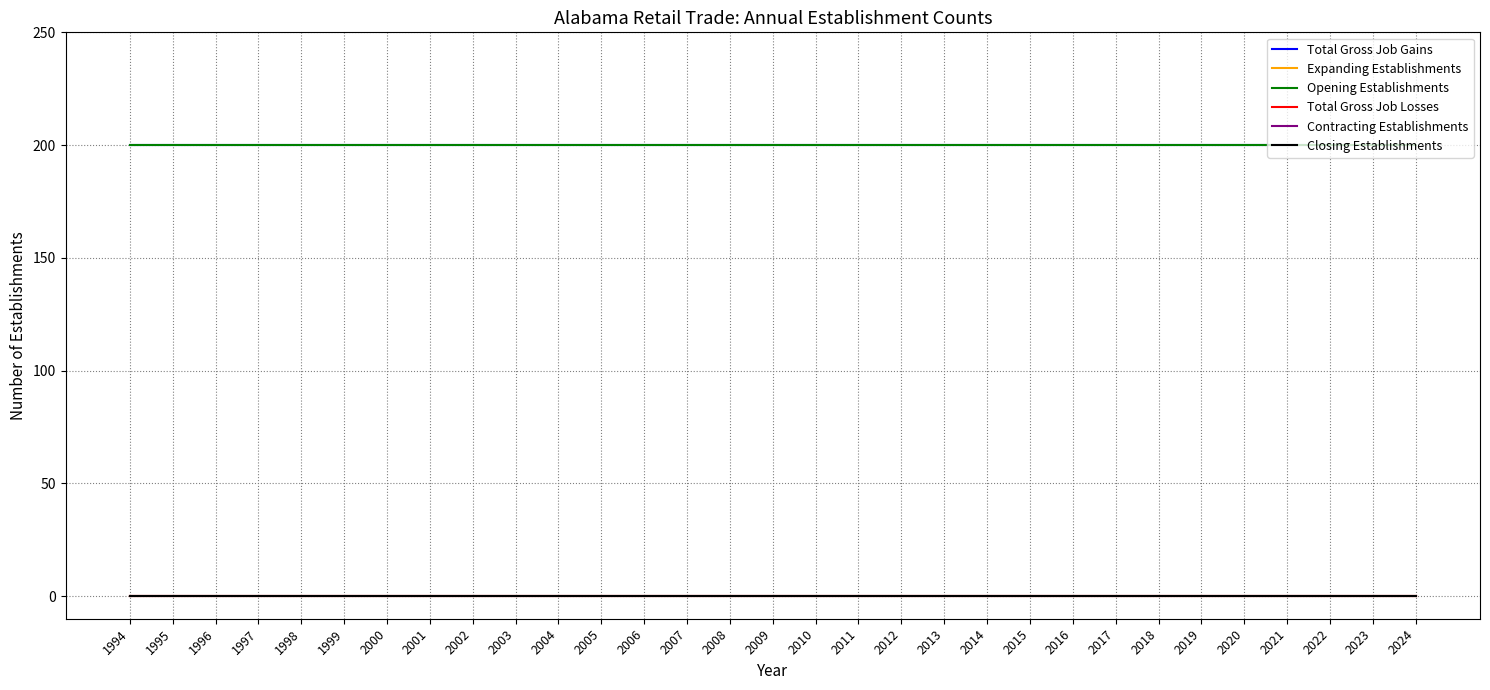

Does the chart display data point markers on the line(s)?

No